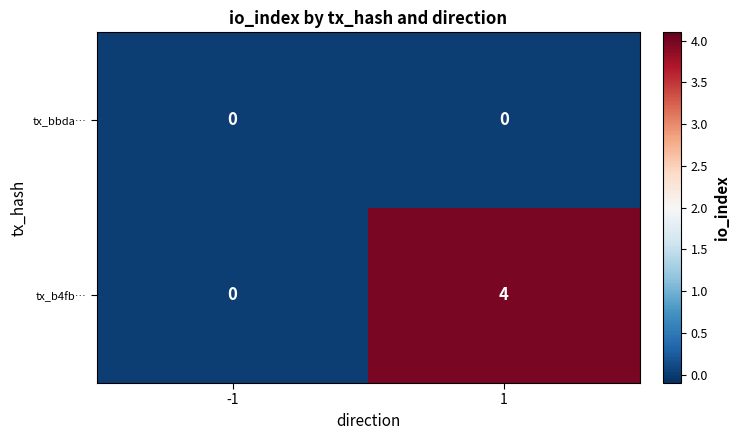

Is the value of tx_b4fb… at 1 greater than the value of tx_bbda… at 1?

Yes